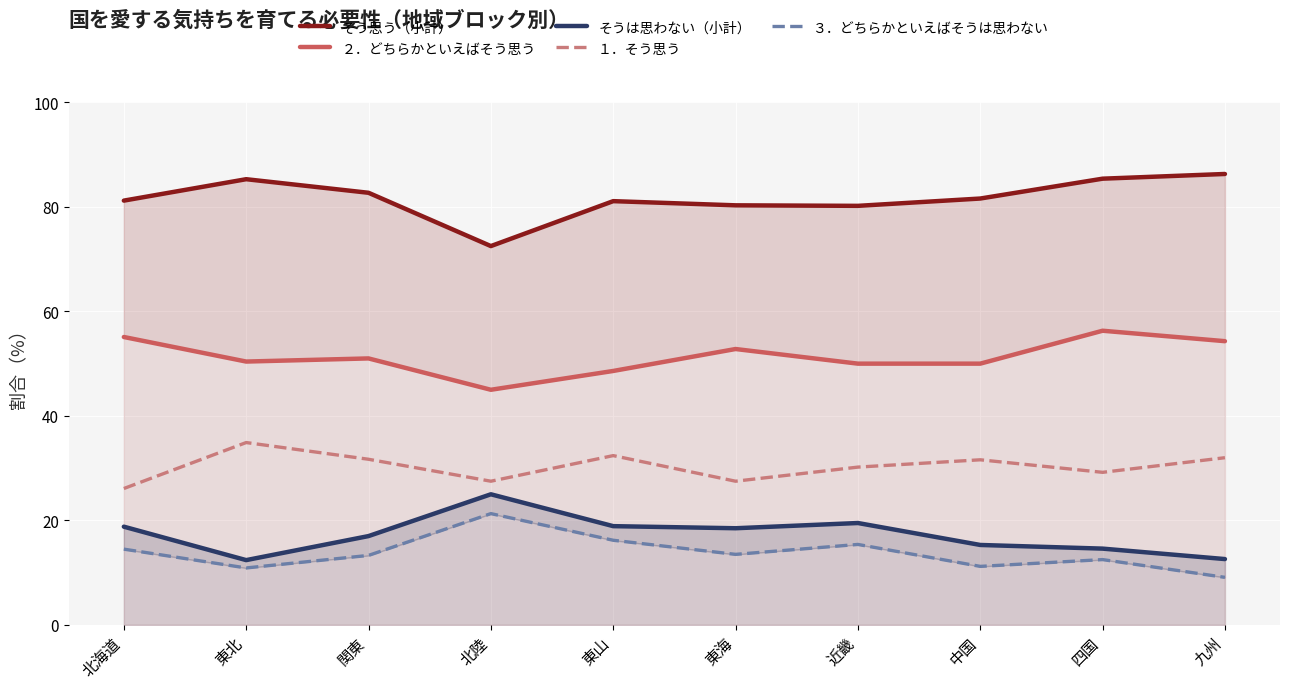

What is the total value across all series at 東海?

192.6